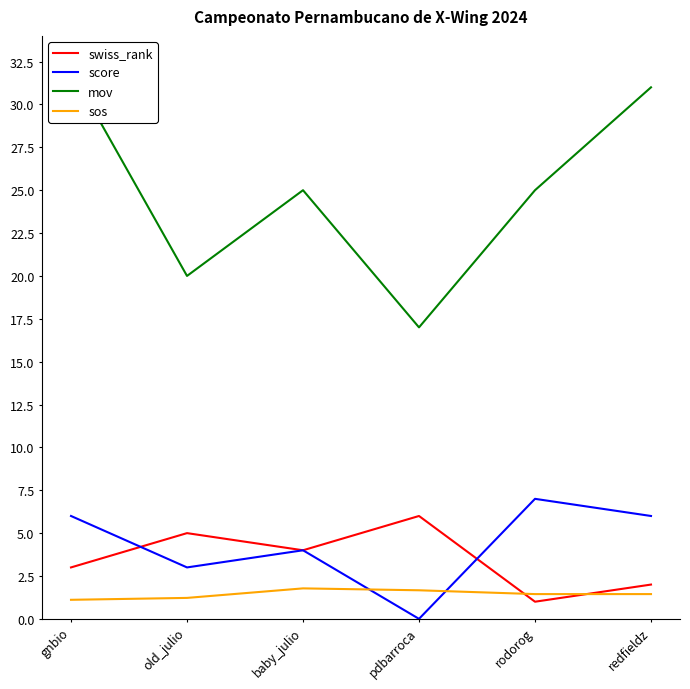

Where does the mov series first go above 25?

gnbio